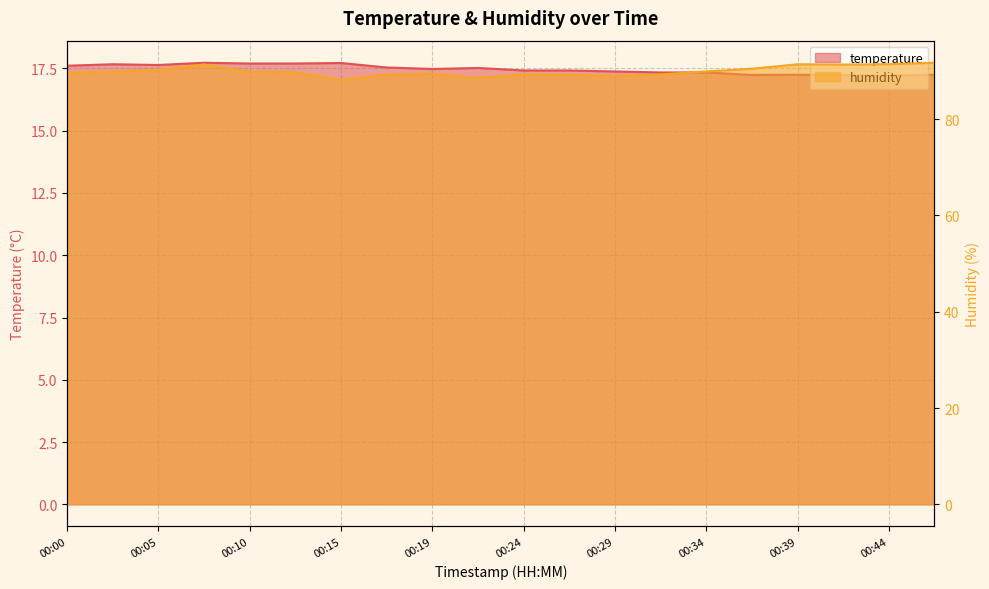

How many categories are shown in the chart?

20